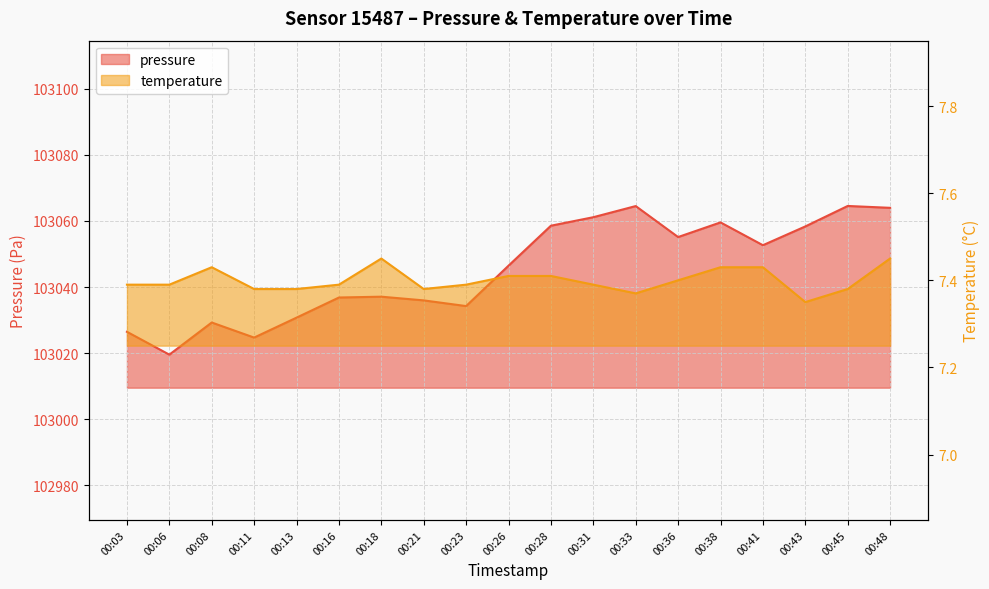

What is the difference between the second highest and minimum values in the temperature series?

0.1